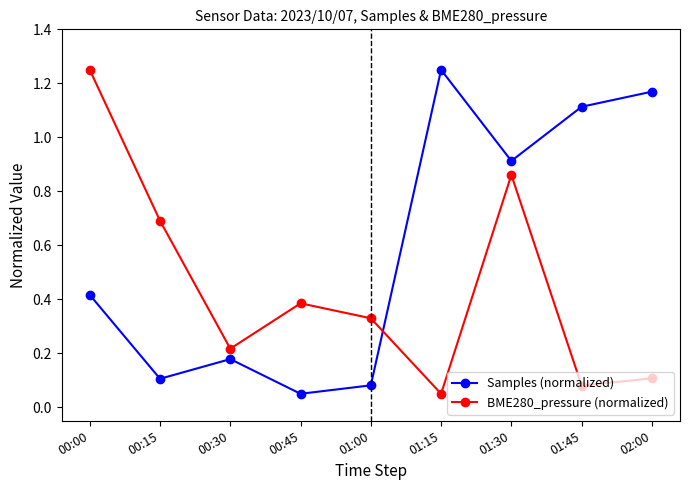

How many distinct data groups are displayed?

2